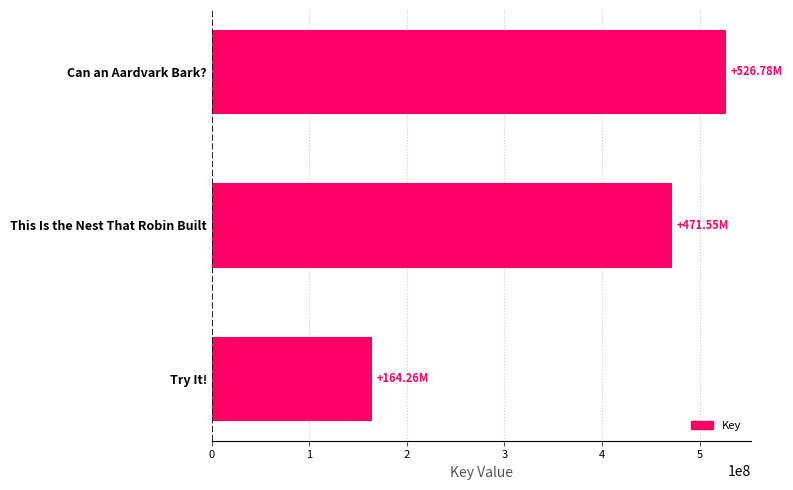

What is the change in value from Try It! to This Is the Nest That Robin Built?

+307285808